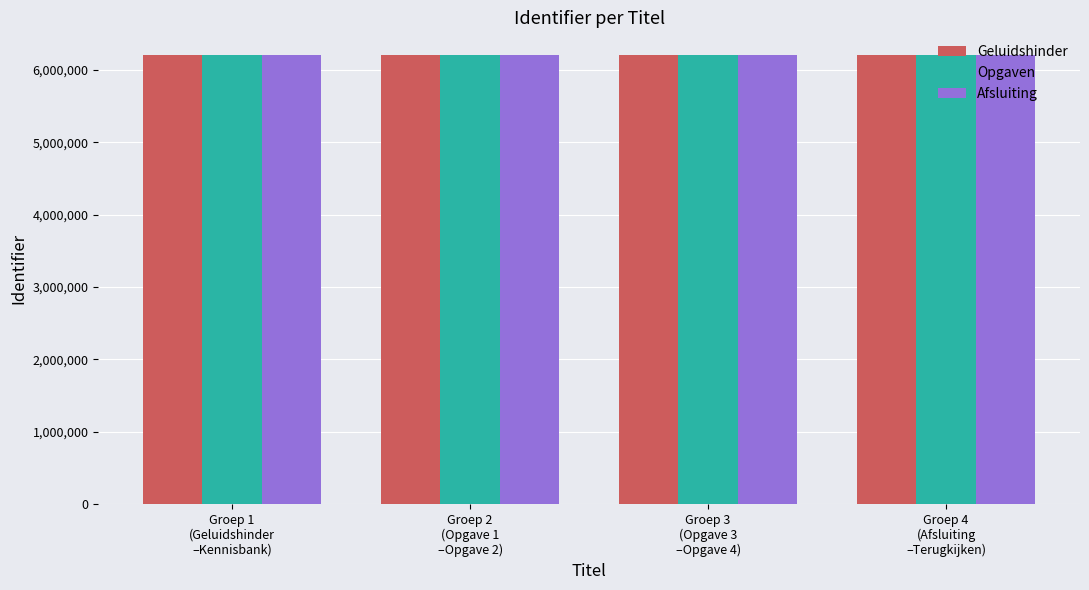

What is the total value across all series at Groep 4
(Afsluiting
–Terugkijken)?

18634938